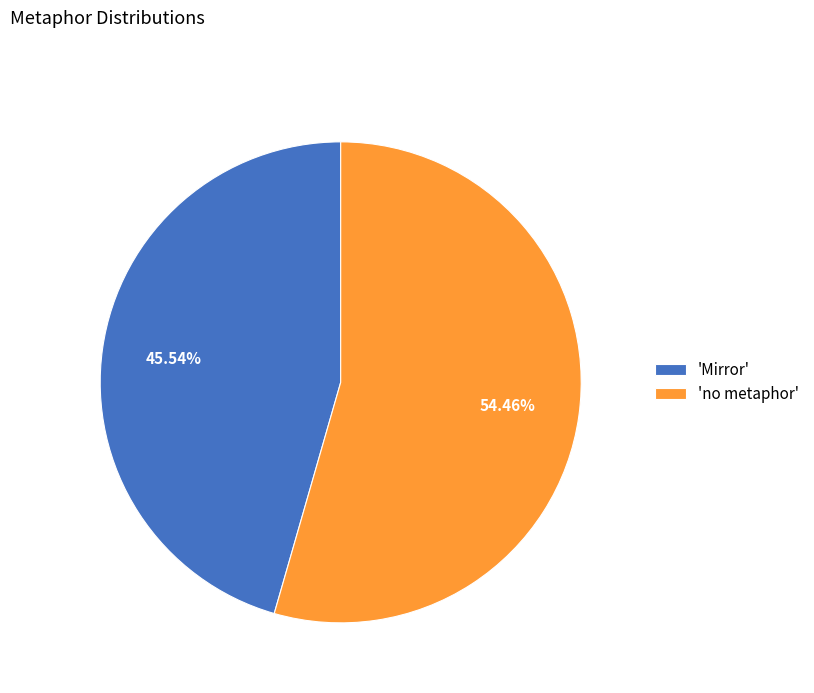

Approximately how many times larger is the value at 'Mirror' compared to 'no metaphor'?

0.8